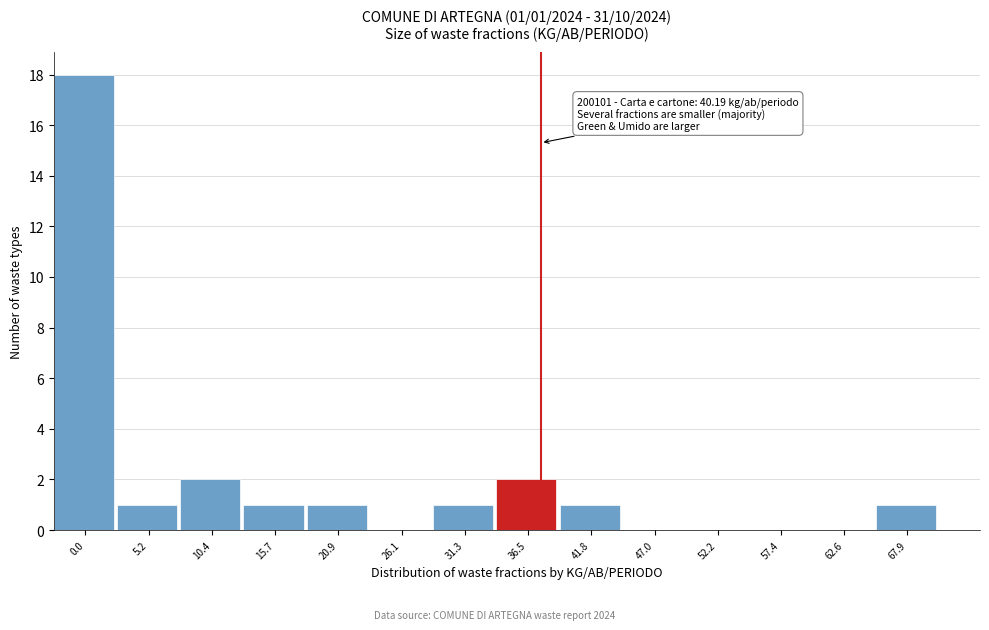

Reading right to left, transcribe all the data shown in this chart.

67.9=1	62.6=0	57.4=0	52.2=0	47.0=0	41.8=1	36.5=2	31.3=1	26.1=0	20.9=1	15.7=1	10.4=2	5.2=1	0.0=18